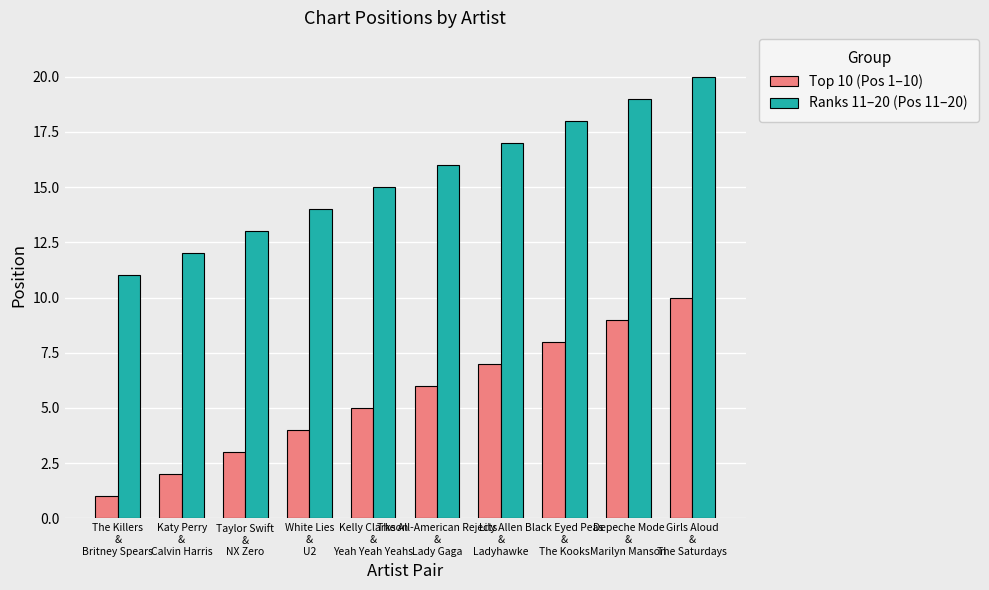

What is the sum of the Top 10 (Pos 1–10) values at The Killers
&
Britney Spears and Black Eyed Peas
&
The Kooks?

9